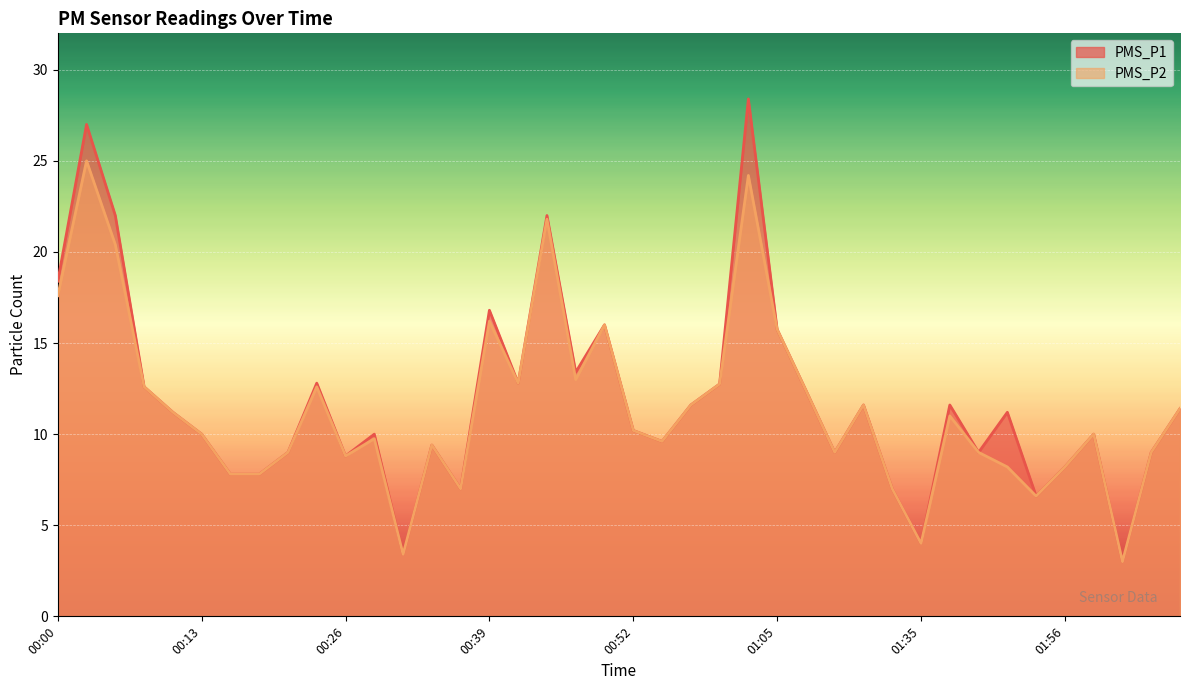

Rank the series by their maximum value, from highest to lowest.

PMS_P1, PMS_P2